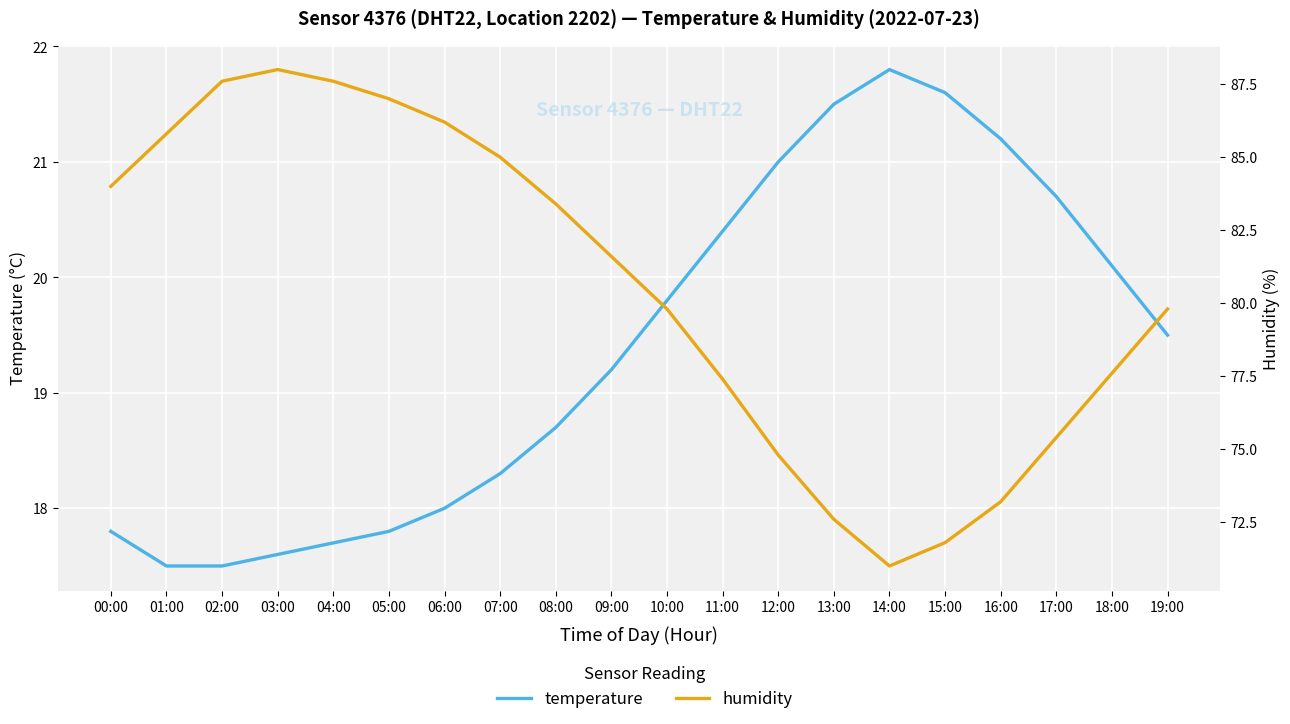

Is this an area chart (filled region under the line)?

No